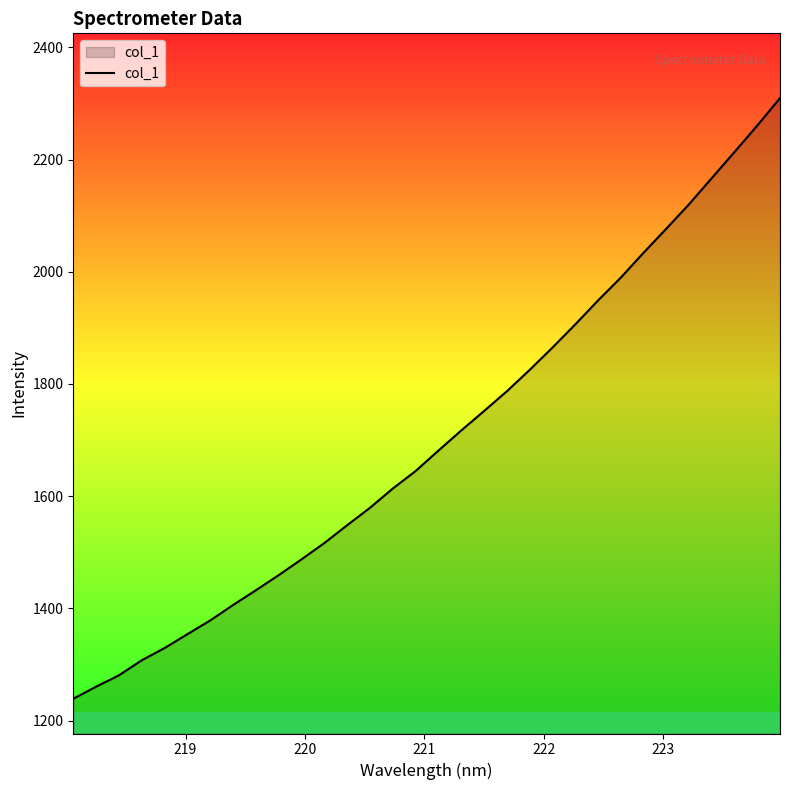

Count the number of data series in this chart.

1